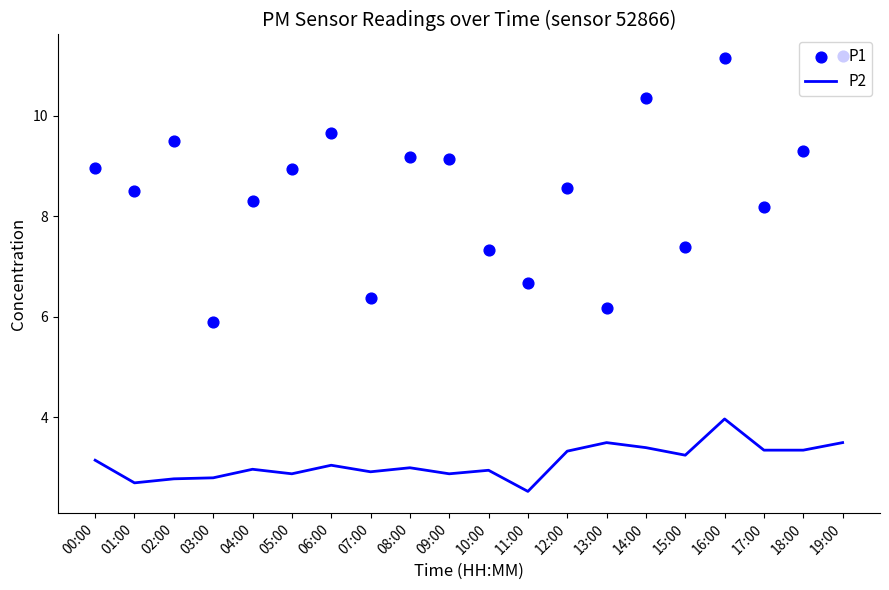

Which series has the largest total across all categories?

P1